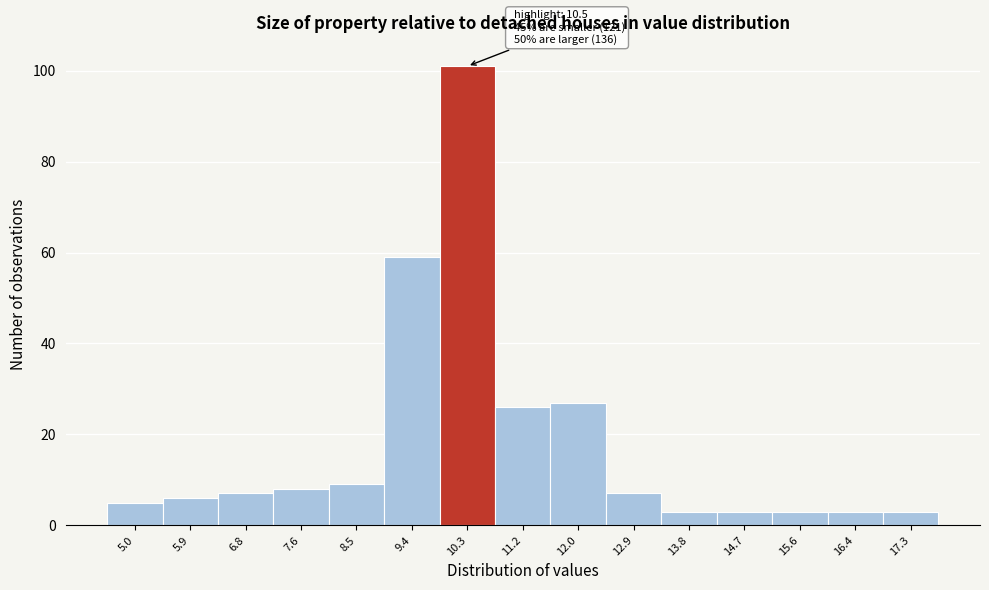

Reading left to right, extract all data points from this chart.

5	6	7	8	9	59	101	26	27	7	3	3	3	3	3